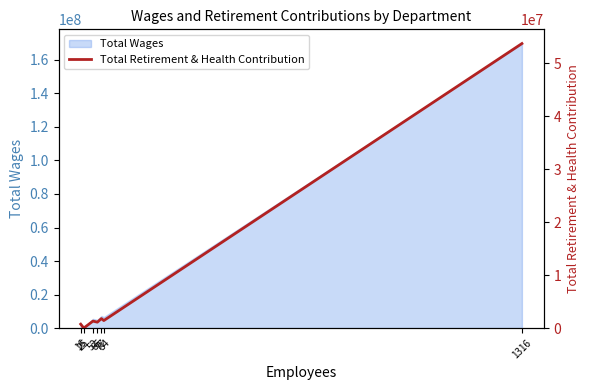

What is the change in value from 25 to 84?

+1422625